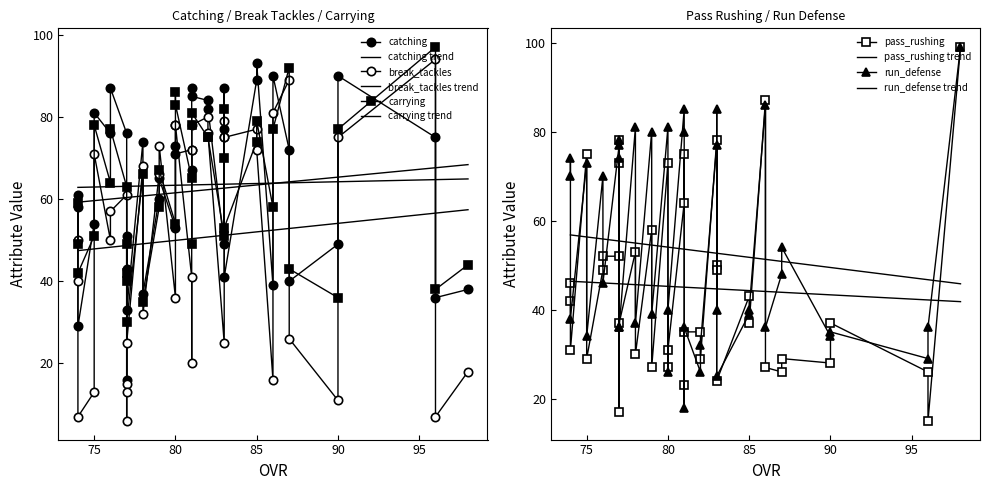

What is the difference between the maximum and minimum values in the break_tackles series?

88